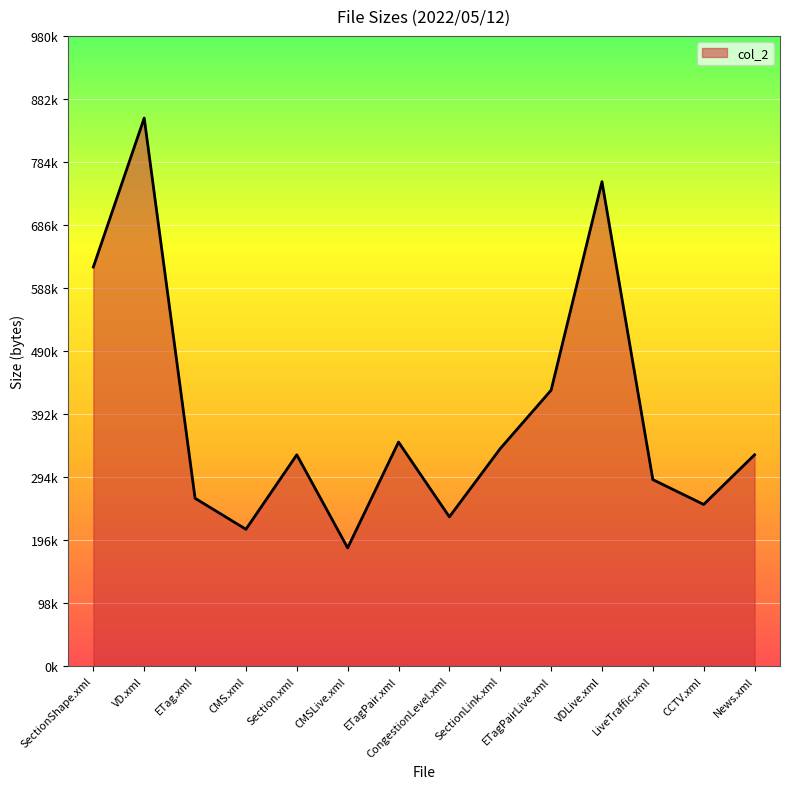

Does the chart have visible grid lines?

Yes